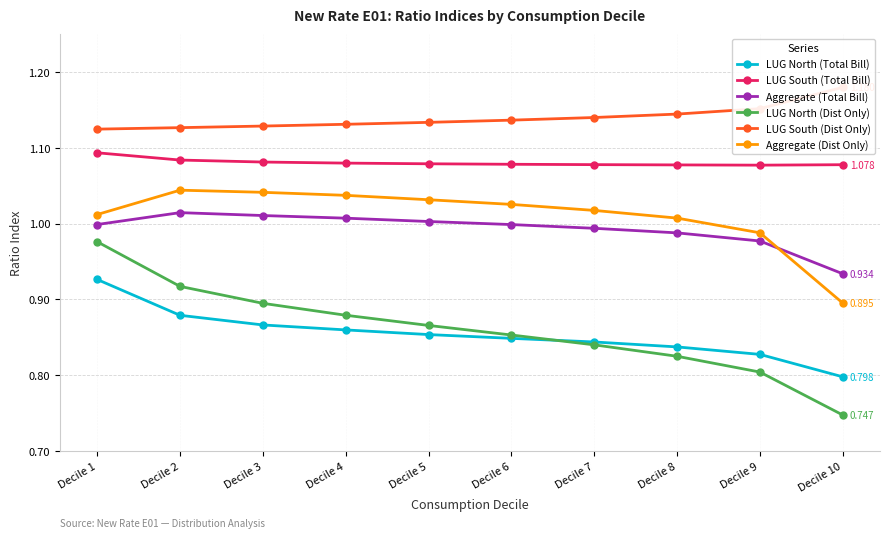

Which series has the widest spread of values?

LUG North (Dist Only)